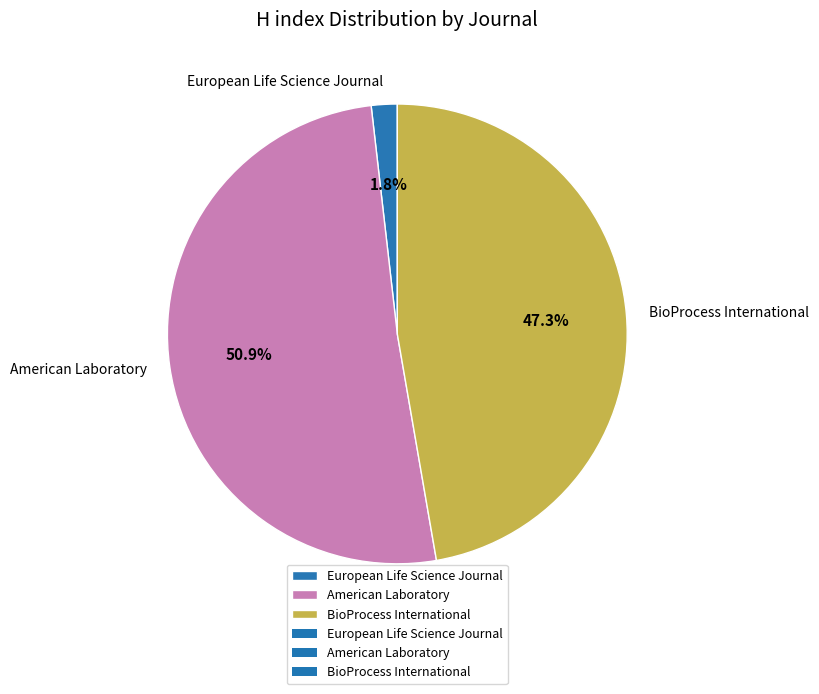

To the nearest percent, what is the average slice percentage?

33%